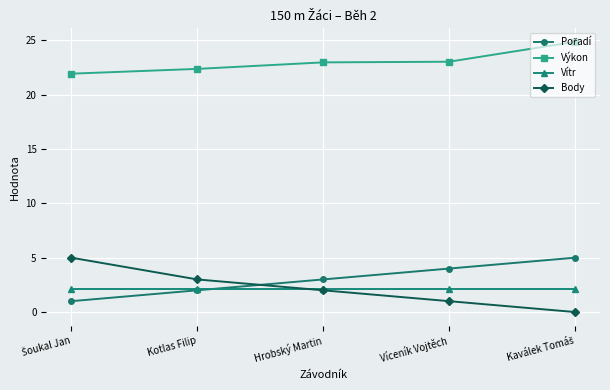

True or false: Body and Výkon cross at least once.

False